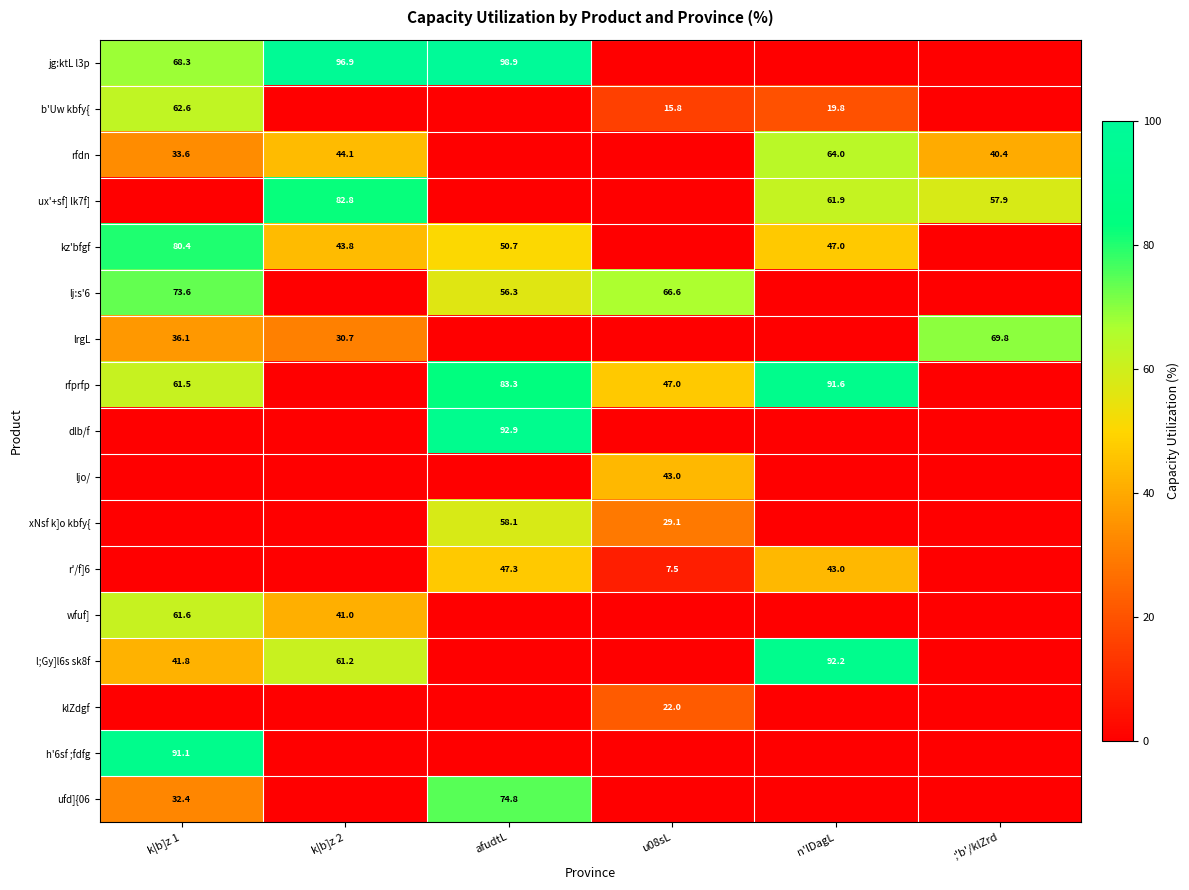

True or false: rfprfp has a value of 91.6 at n'lDagL.

True